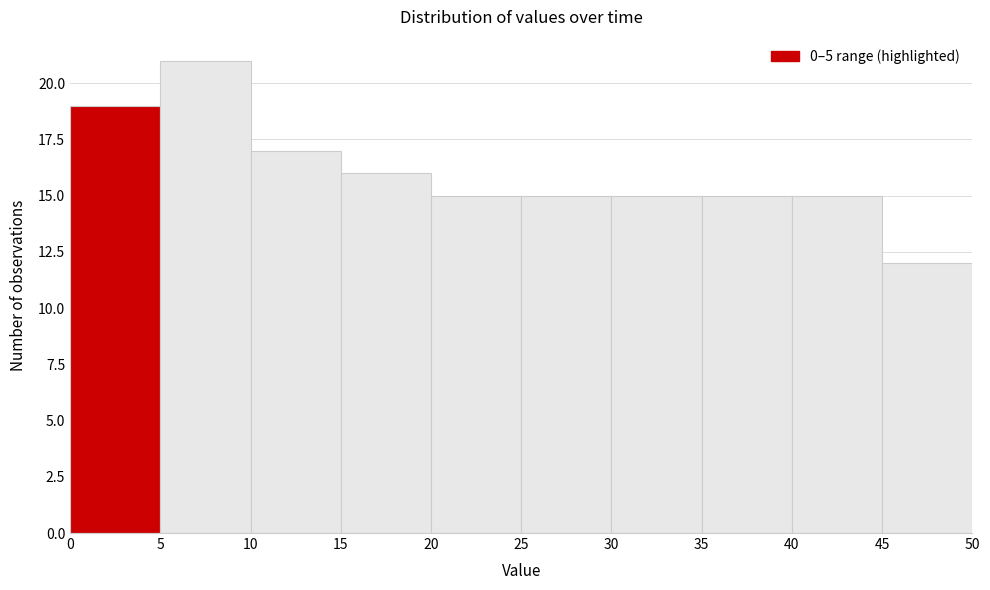

Which range on the x-axis has the tallest bar?

5 to 10